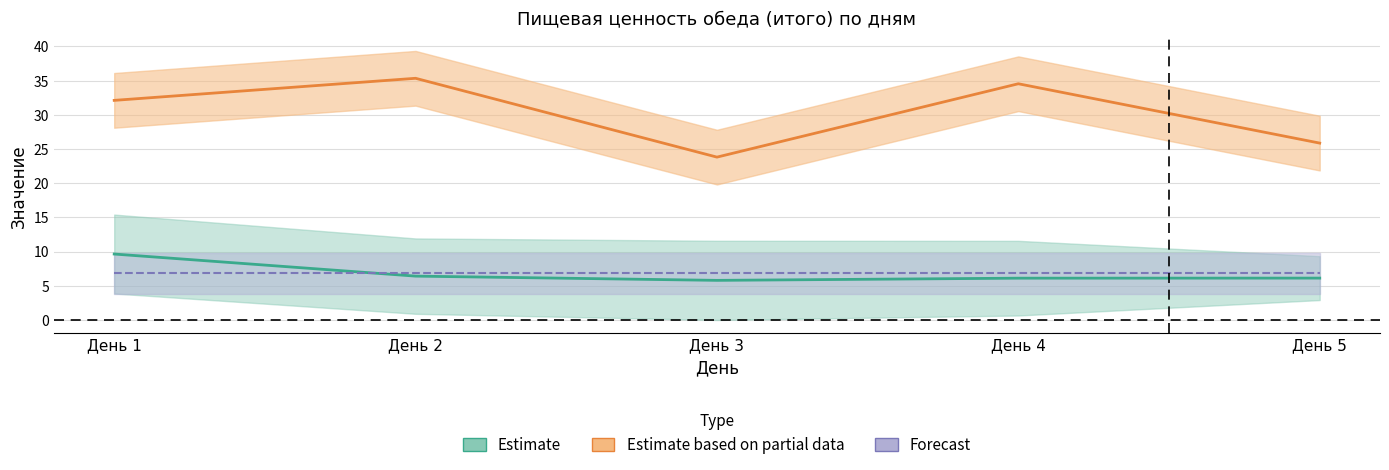

What is the value of the Калорийность point at the 1st from the left?

32.1